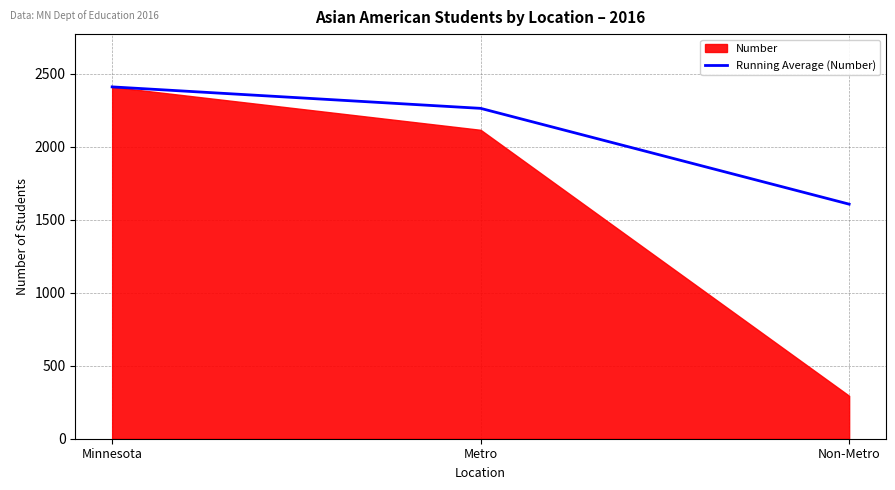

Which category has the highest value across all series?

Minnesota